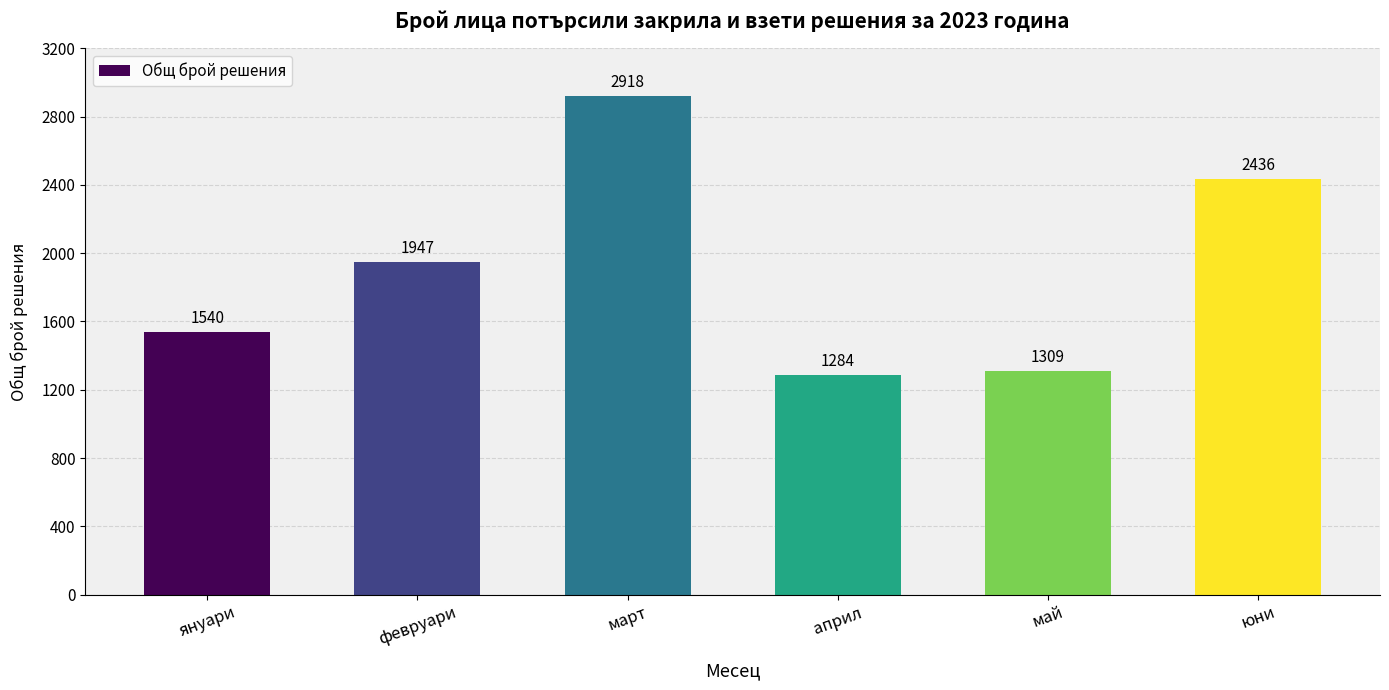

What is the label of the 6th bar from the left?

юни